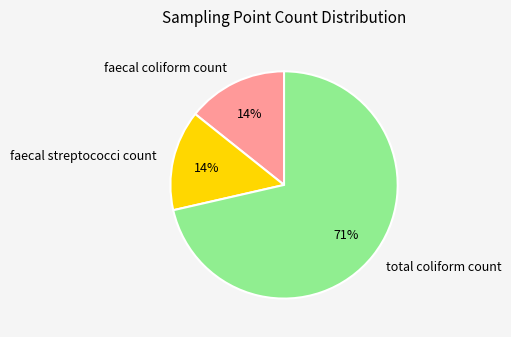

Which category has the biggest portion of the pie?

total coliform count